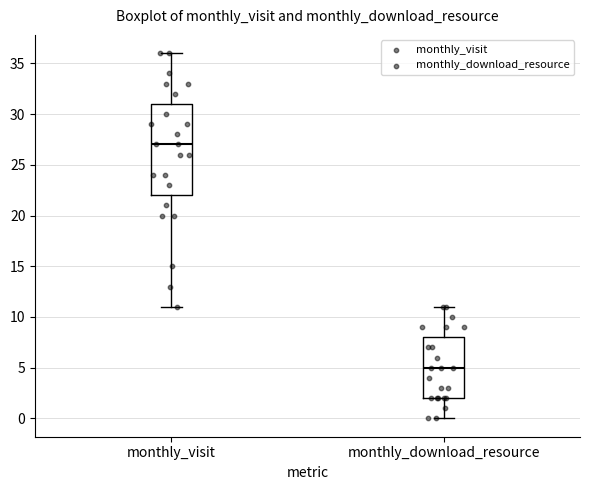

Reading left to right, transcribe this box plot: for each box, give where its median line is, the range the box spans, and where its two whiskers end, as read against the y-axis. The values are not printed on the chart, so give them approximately, as read against the axis.

monthly_visit: median 27, box 22 to 31, whiskers 11 to 36
monthly_download_resource: median 5, box 2 to 8, whiskers 0 to 11